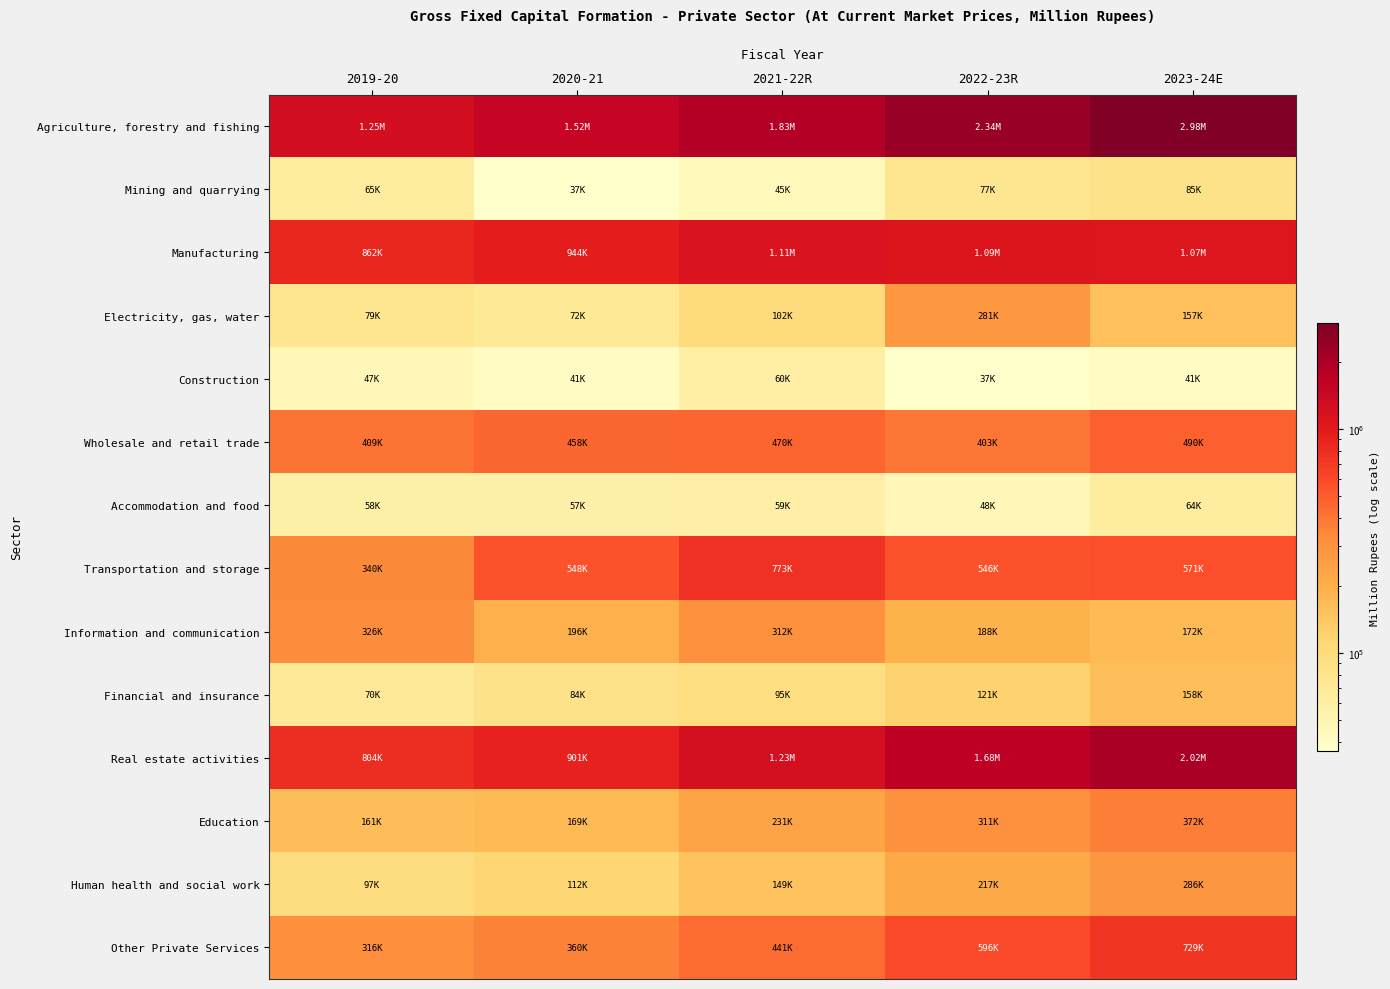

List the series in order of their peak value, lowest first.

Construction, Accommodation and food, Mining and quarrying, Financial and insurance, Electricity, gas, water, Human health and social work, Information and communication, Education, Wholesale and retail trade, Other Private Services, Transportation and storage, Manufacturing, Real estate activities, Agriculture, forestry and fishing